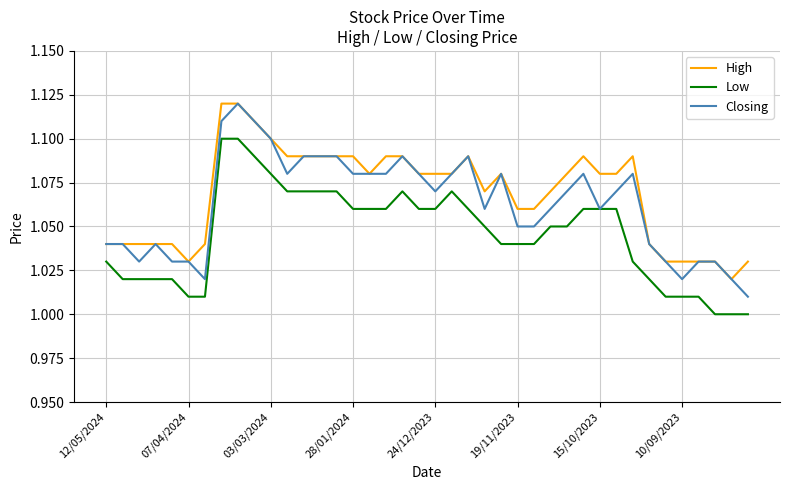

Rank the series by their average value, from lowest to highest.

Low, Closing, High